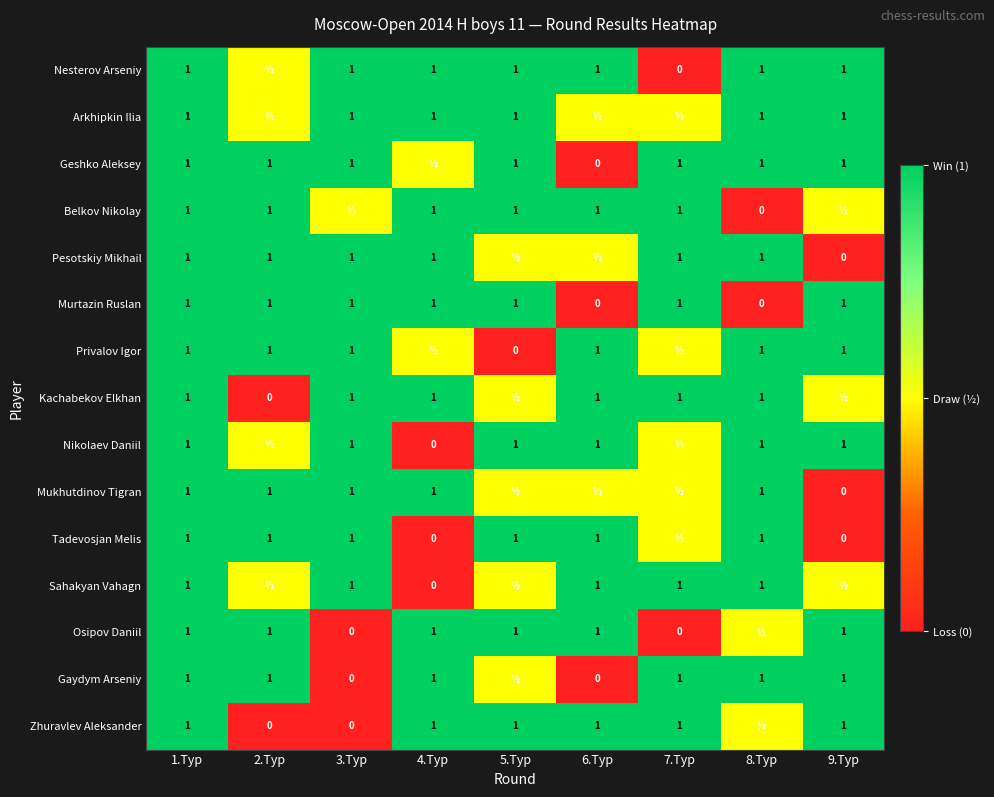

What is the difference between the maximum and minimum values in the Murtazin Ruslan series?

1.0